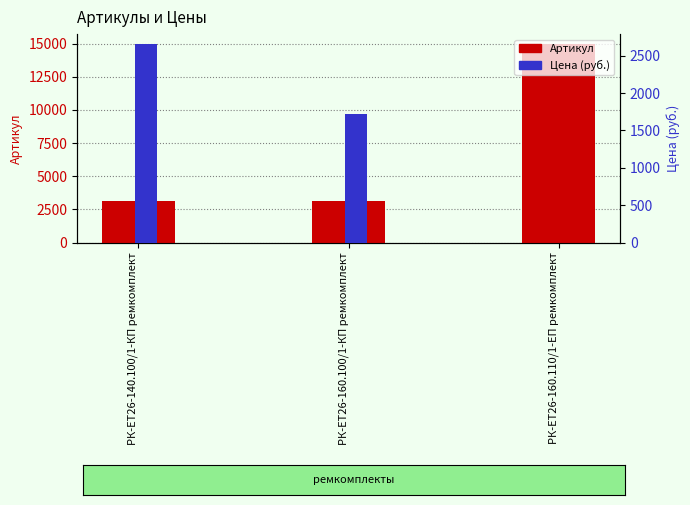

What value does the Цена (руб.) series have at РК-ЕТ26-160.100/1-КП ремкомплект?

1723.8